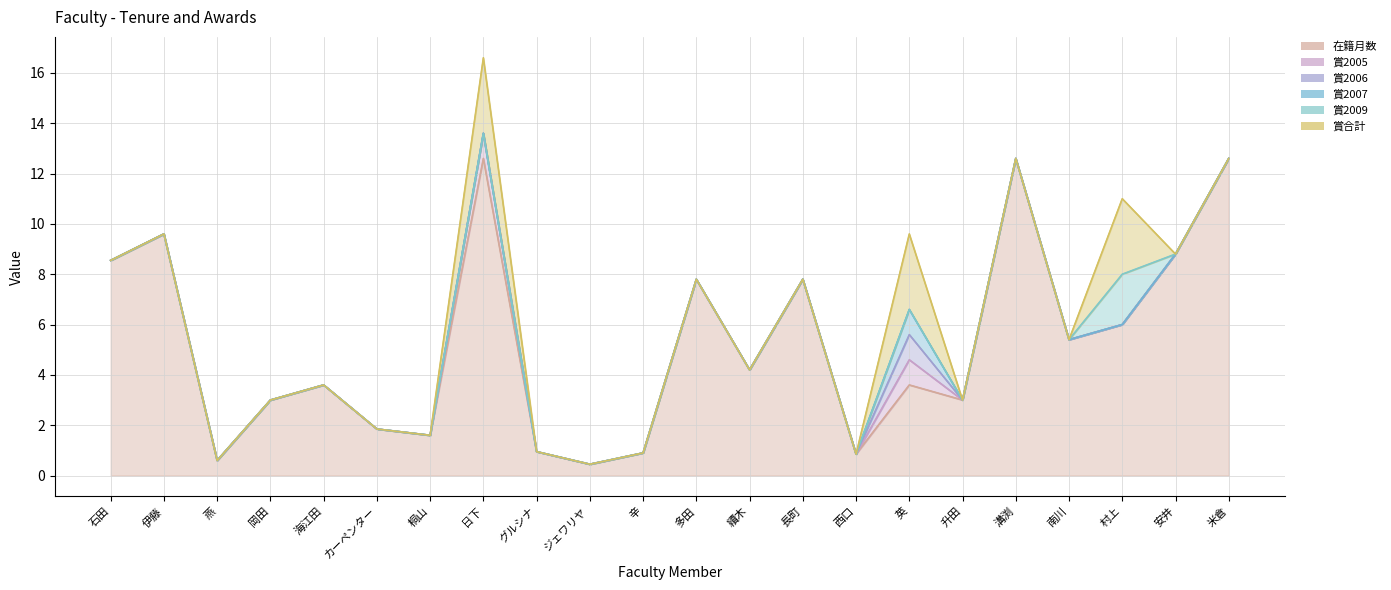

What is the highest value of the 賞2007 series?

13.6